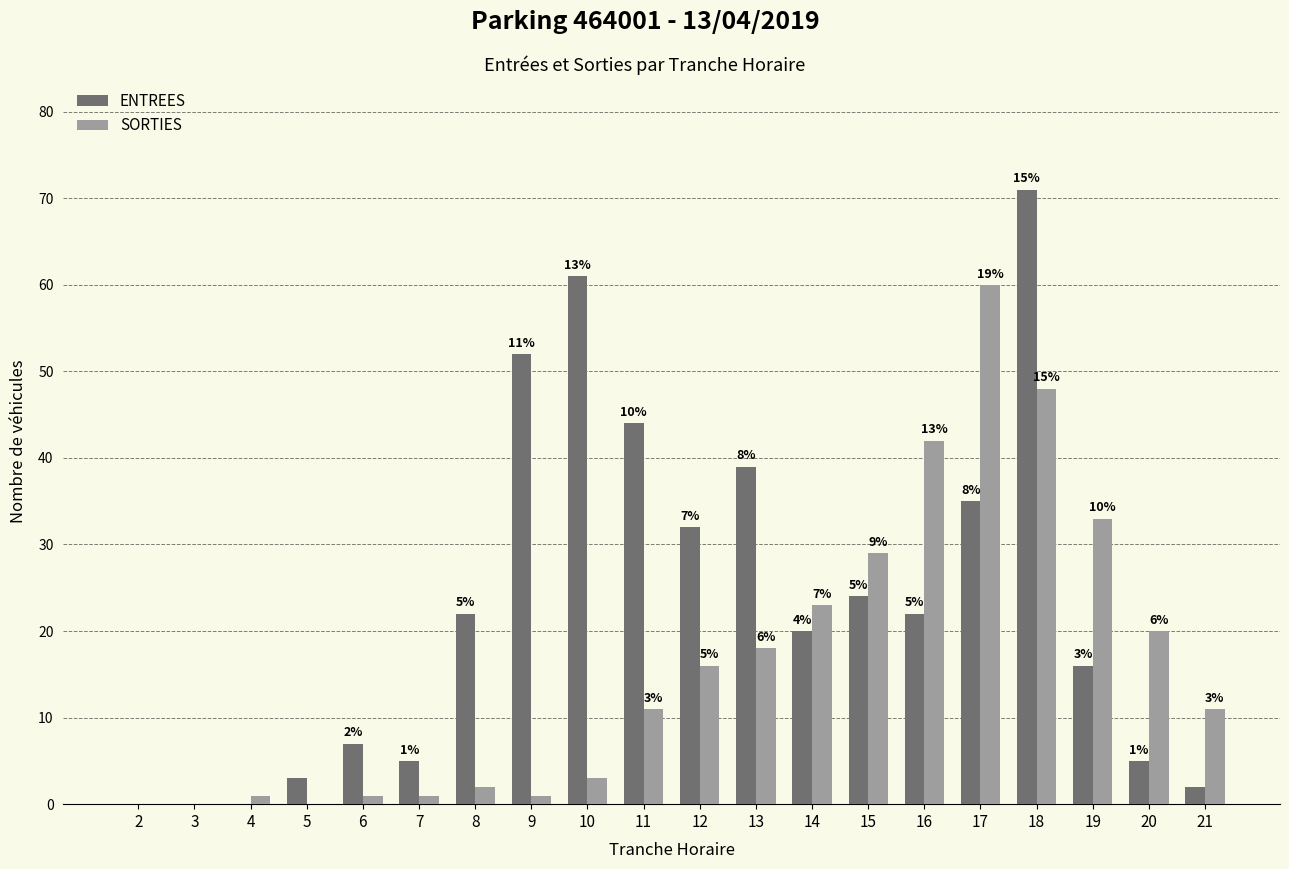

How many groups of bars are there?

20